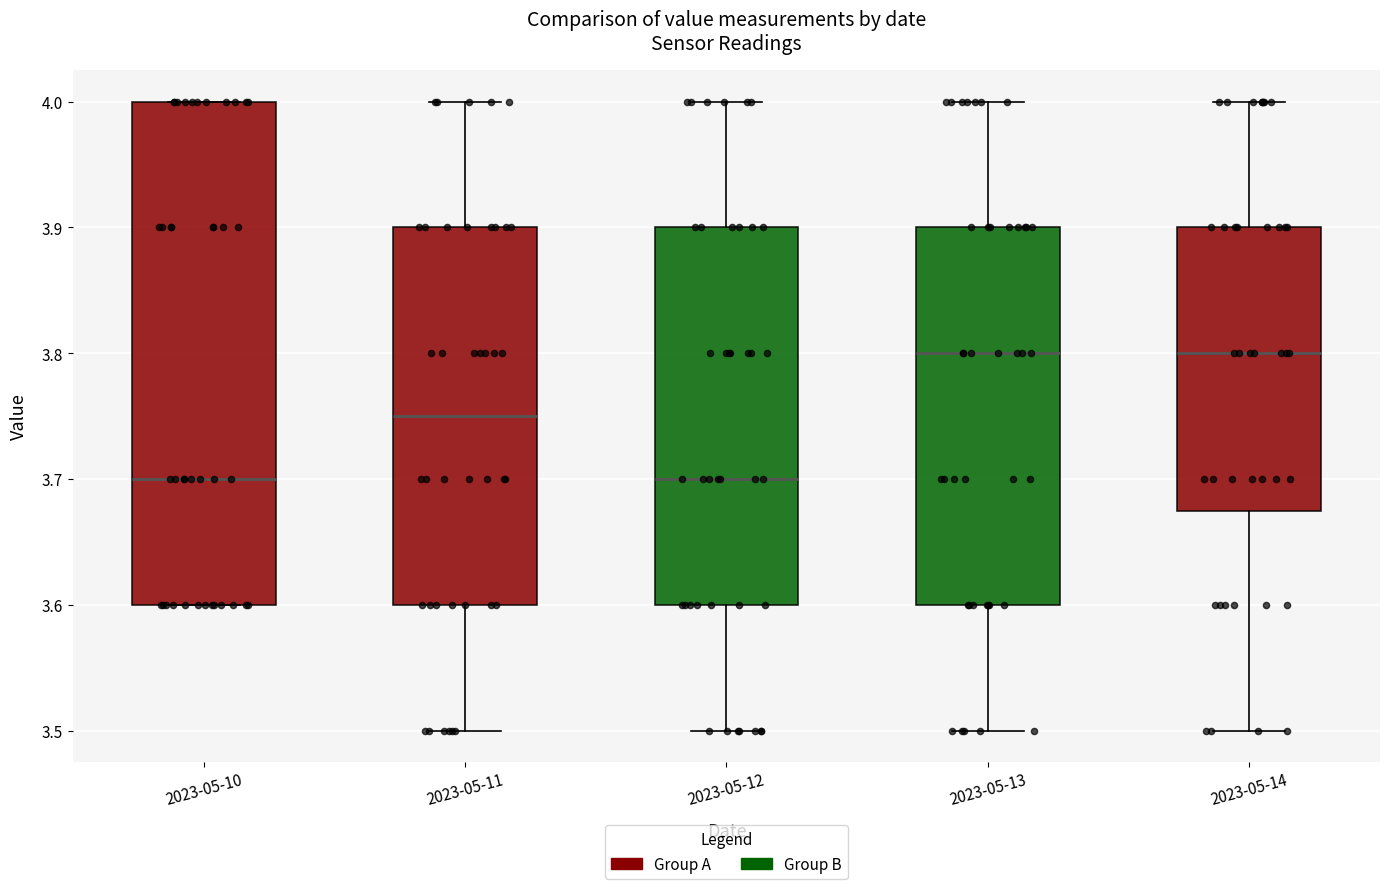

Where does the median line of the box for 2023-05-10 sit on the y-axis? The values are not printed on the chart, so give them approximately, as read against the axis.

3.70